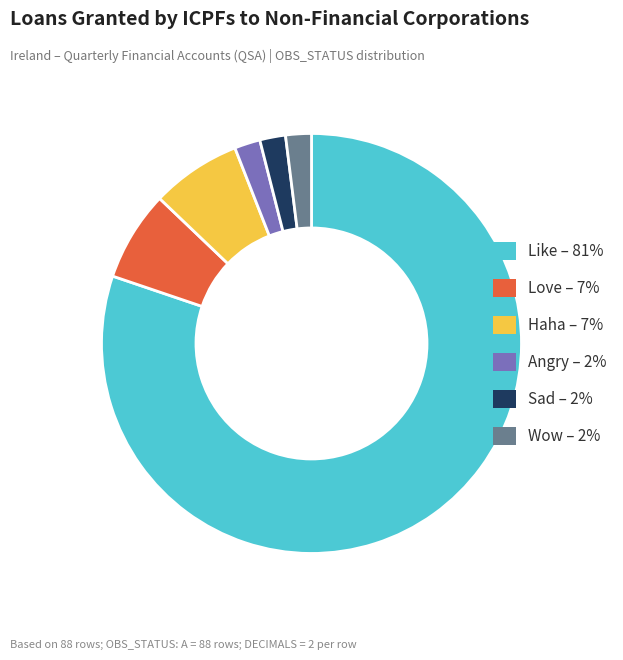

Does any single category account for the majority?

Yes